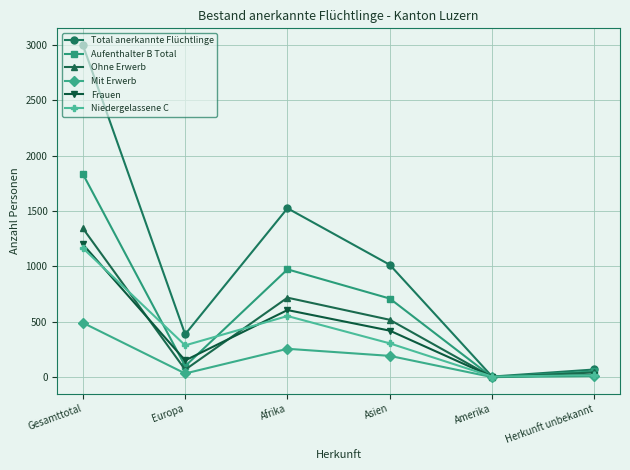

At which category does Total anerkannte Flüchtlinge reach its first local valley?

Europa